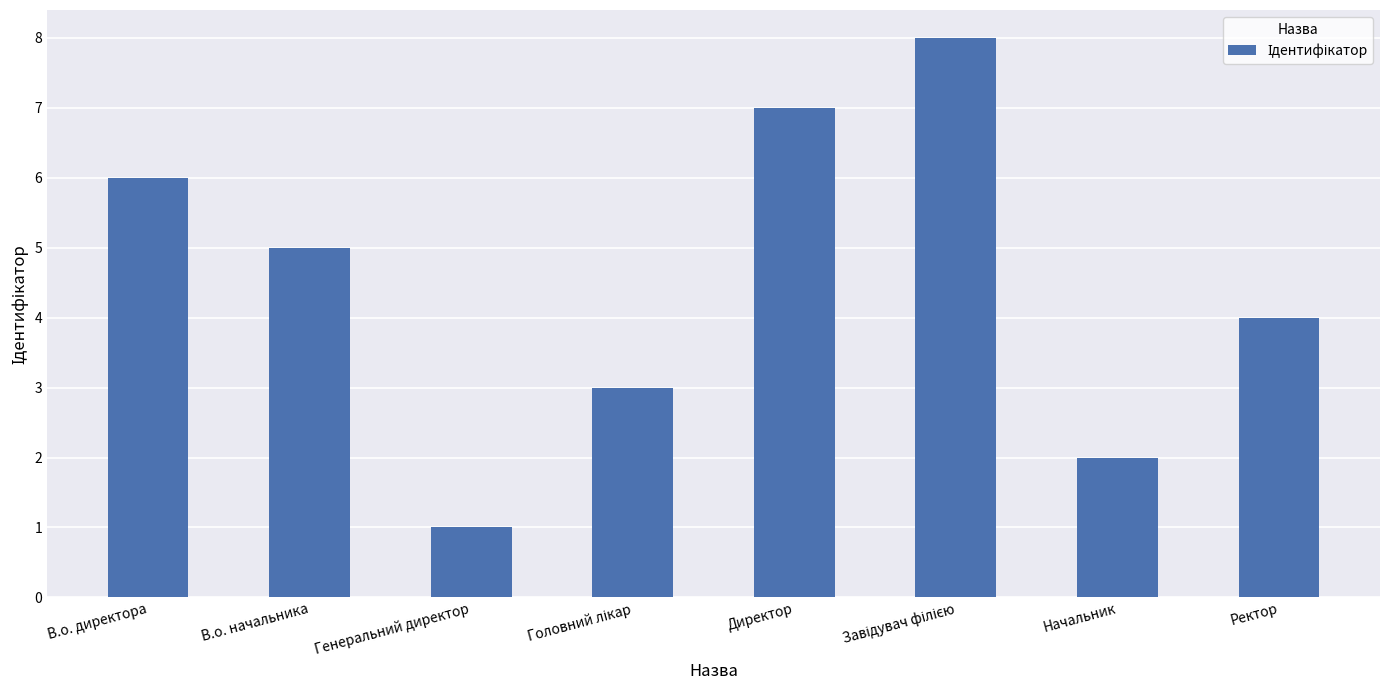

What is the change in value from В.о. директора to Генеральний директор?

-5